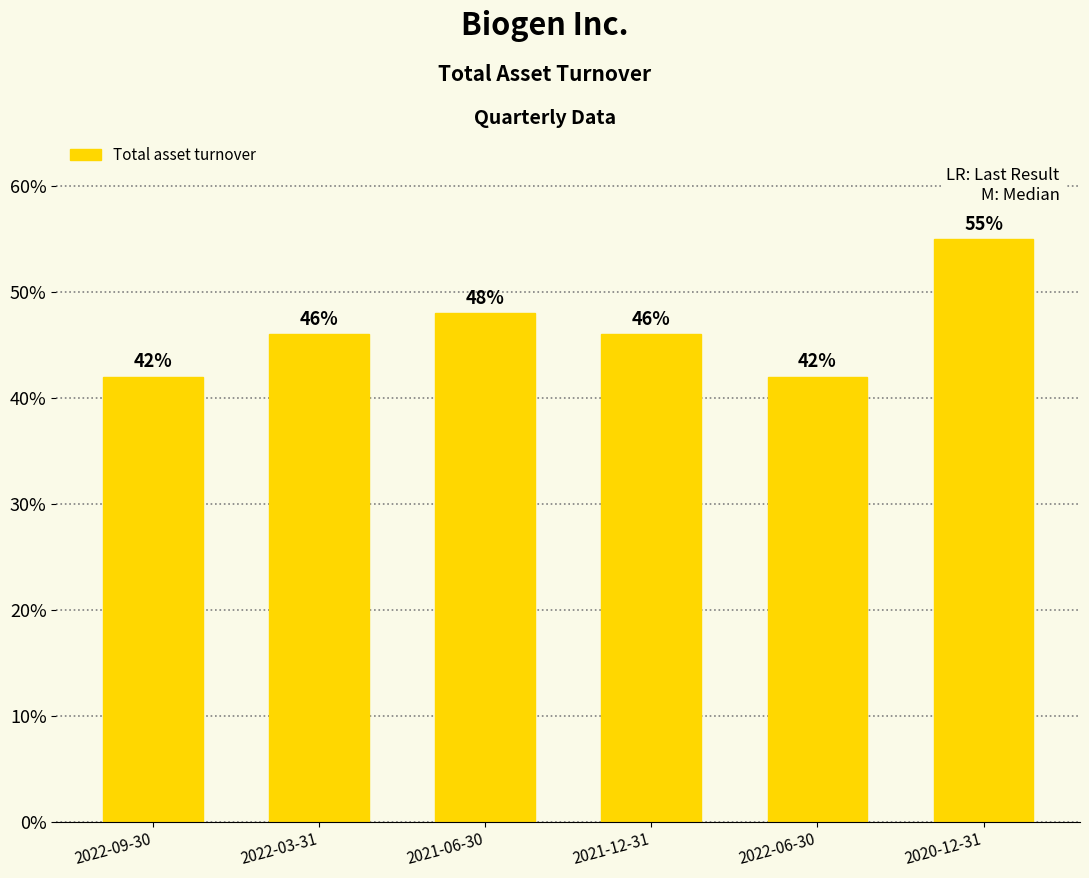

List the labels in order of value, largest first.

2020-12-31, 2021-06-30, 2022-03-31, 2021-12-31, 2022-09-30, 2022-06-30